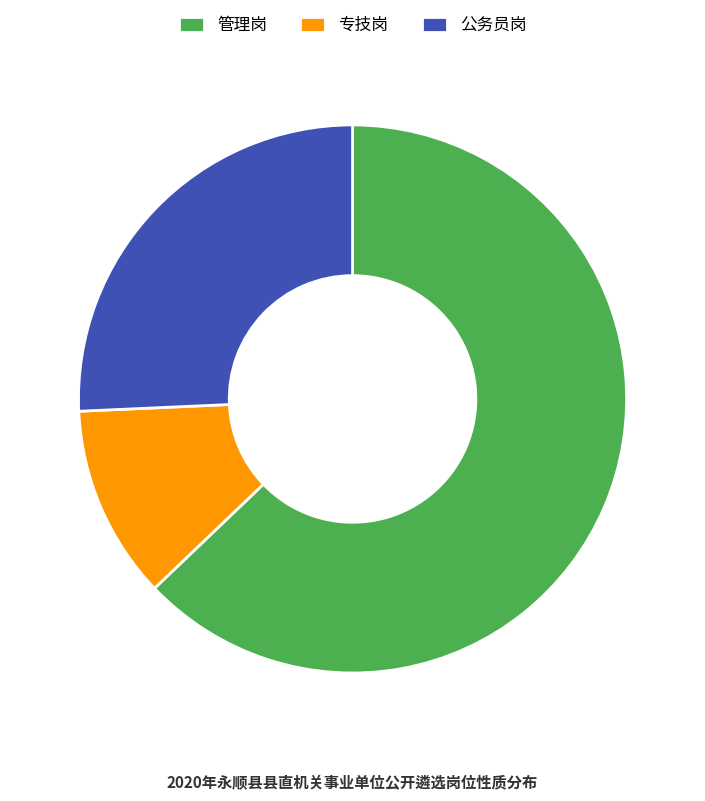

How many segments does this pie chart have?

3